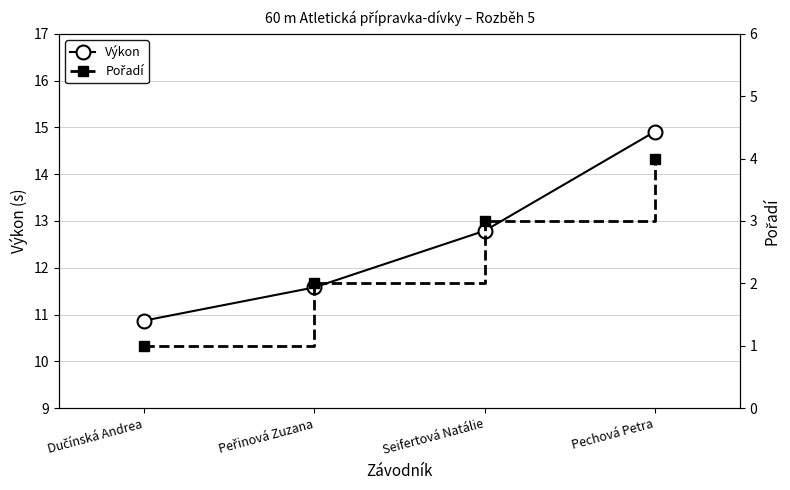

List the series in order of their overall mean, lowest first.

Pořadí, Výkon